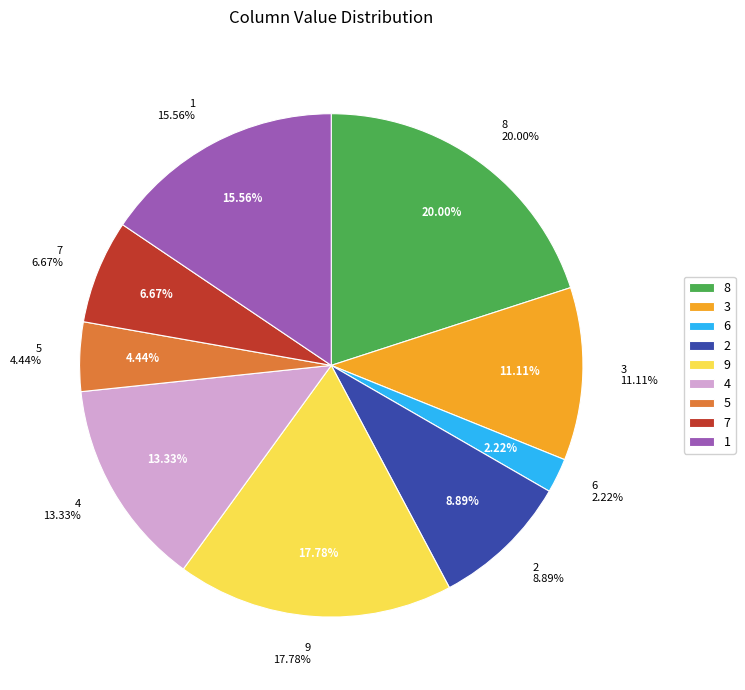

What is the smallest slice in the pie chart?

6